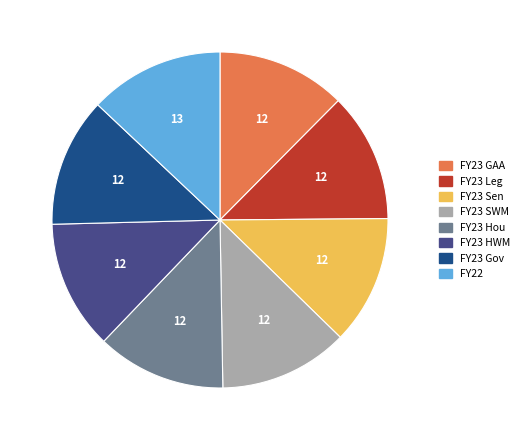

The FY23 SWM slice represents 12% of the pie. True or false?

True